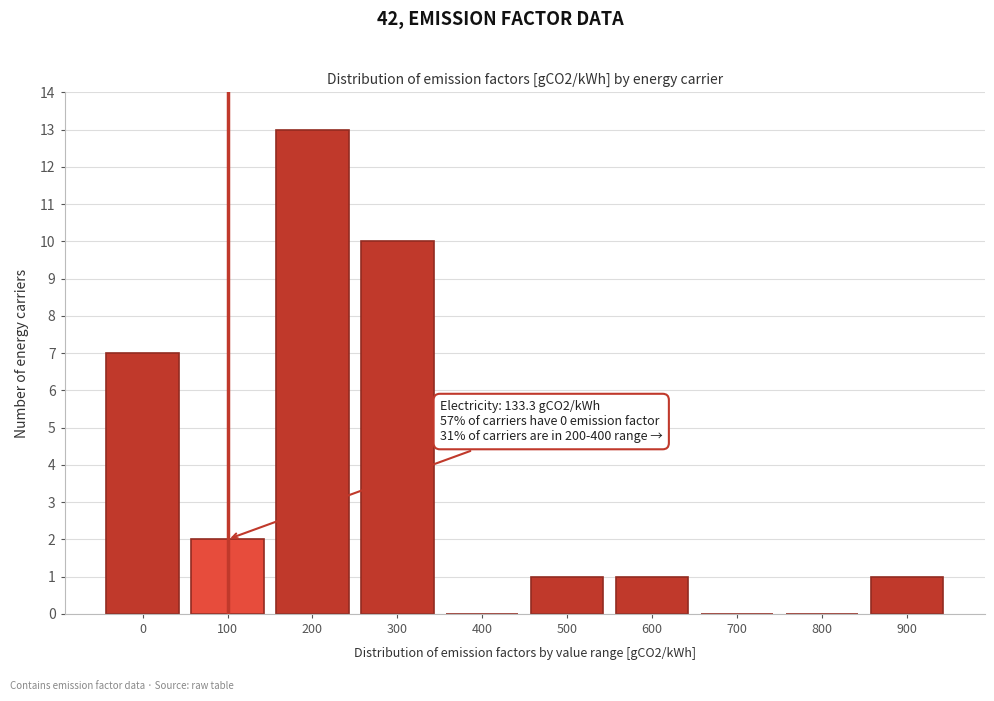

Reading right to left, list all the values displayed in this chart.

900=1	800=0	700=0	600=1	500=1	400=0	300=10	200=13	100=2	0=7